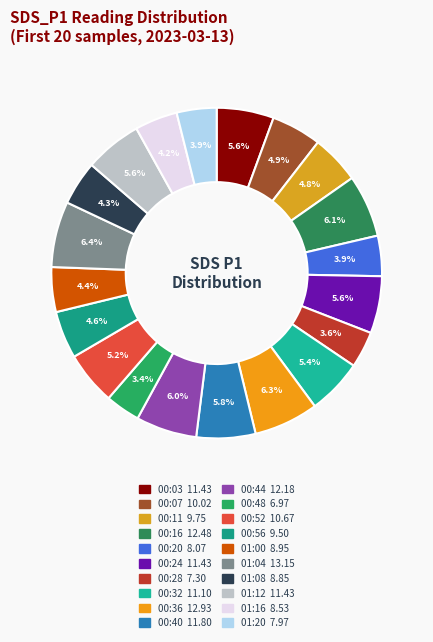

Which category has the biggest portion of the pie?

01:04